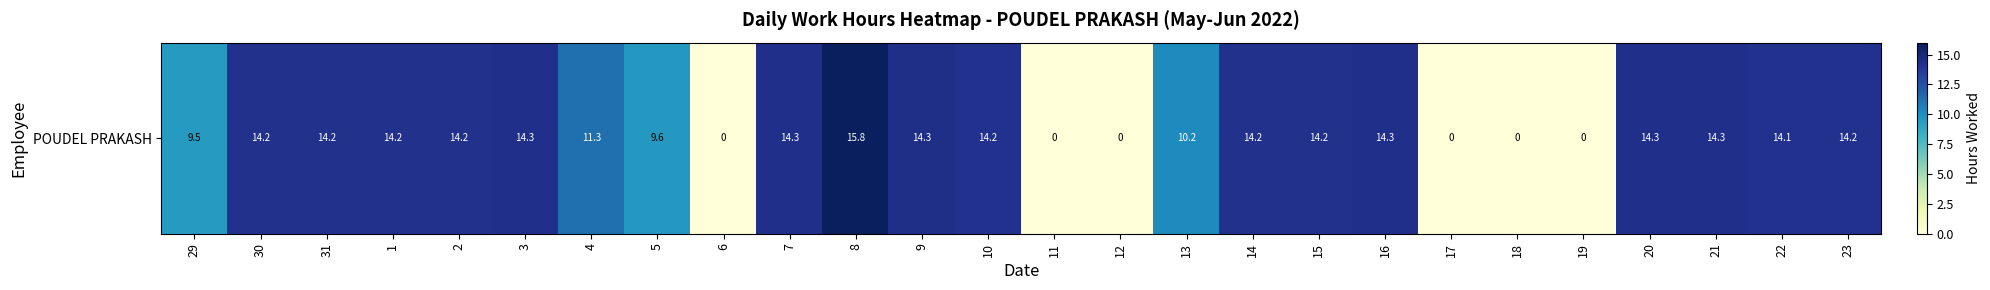

Reading left to right, transcribe all the data shown in this chart.

9.5	14.2	14.2	14.2	14.2	14.3	11.3	9.6	0.0	14.3	15.8	14.3	14.2	0.0	0.0	10.2	14.2	14.2	14.3	0.0	0.0	0.0	14.3	14.3	14.1	14.2